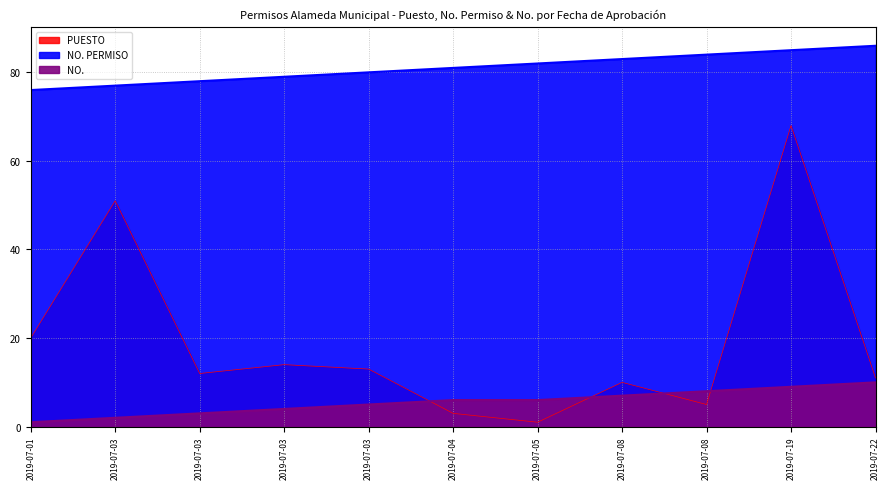

True or false: PUESTO has a value of 3 at 2019-07-04.

True